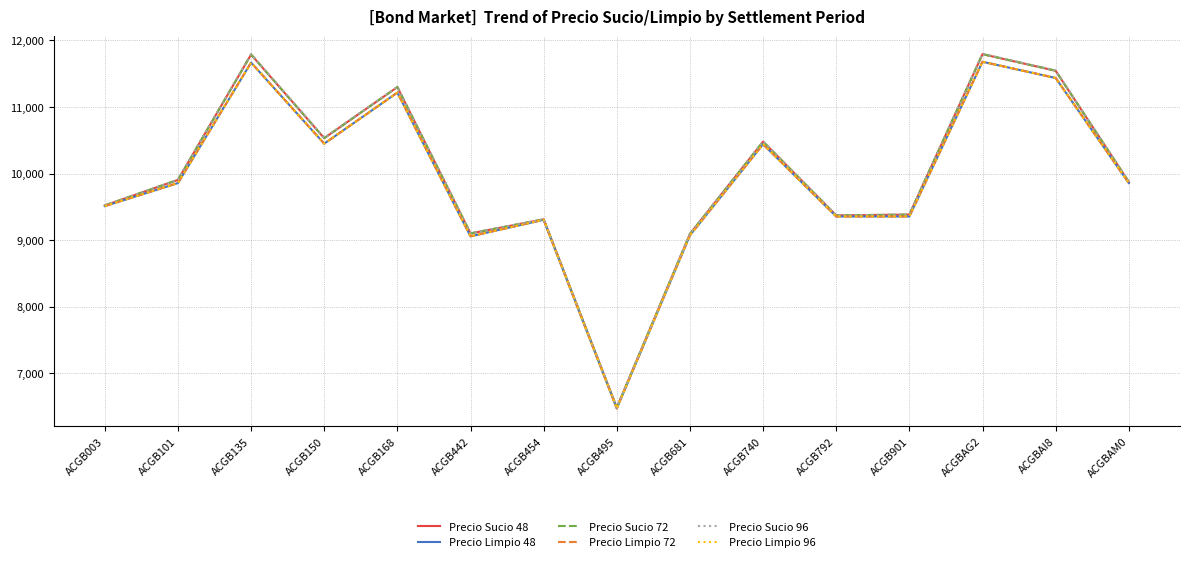

At which category is the sum across all series the highest?

ACGBAG2